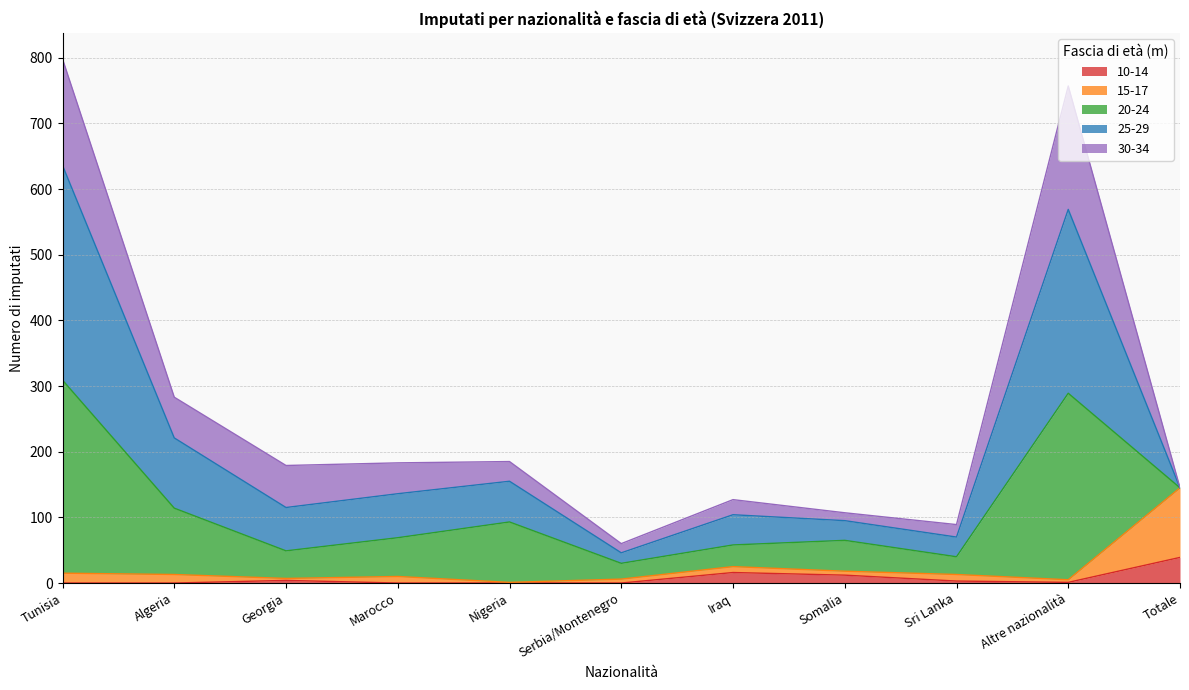

True or false: 10-14 has more than 2 points higher than both neighbors.

False